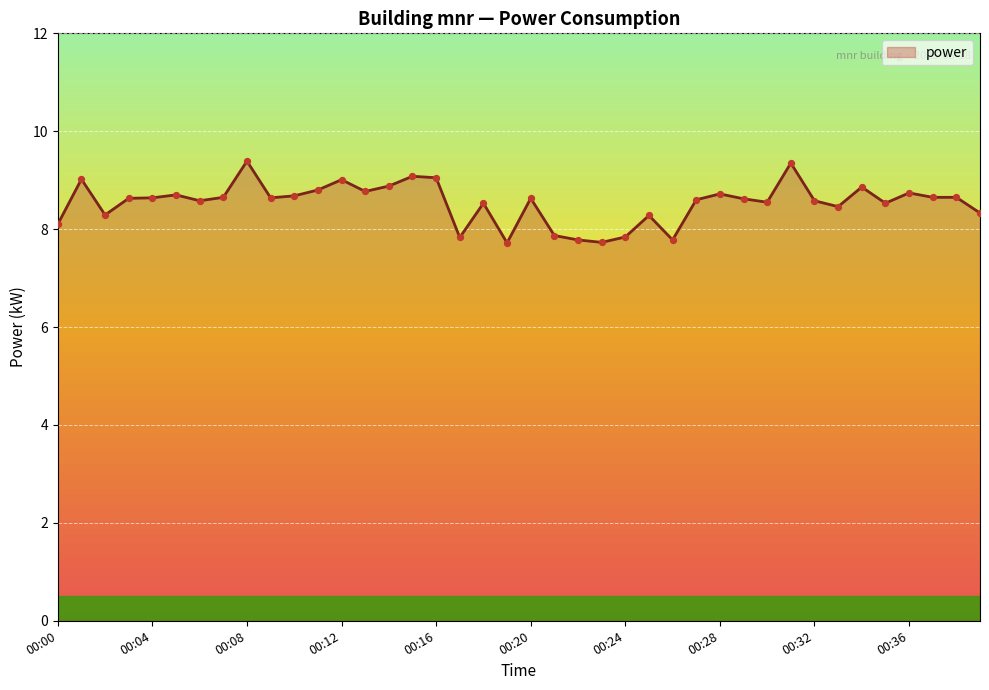

What is the minimum value shown in the chart?

7.7